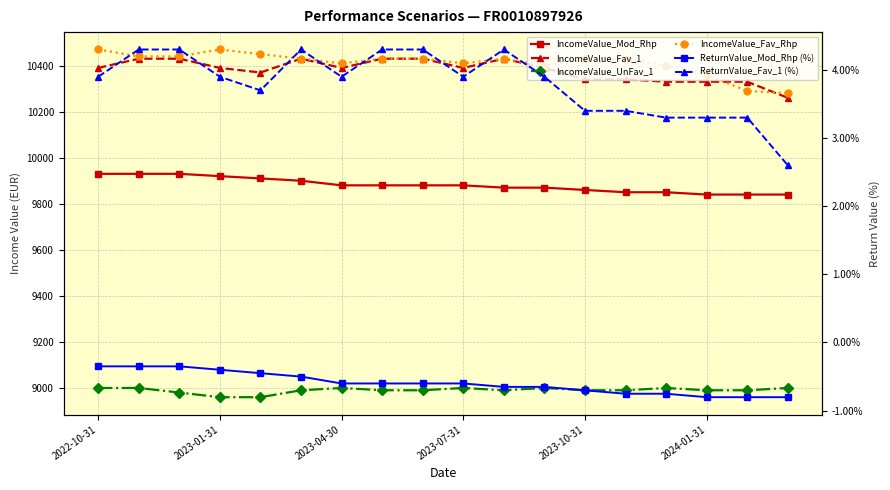

Is the value of IncomeValue_UnFav_1 at 2024-01-31 greater than the value of IncomeValue_Mod_Rhp at 6?

No